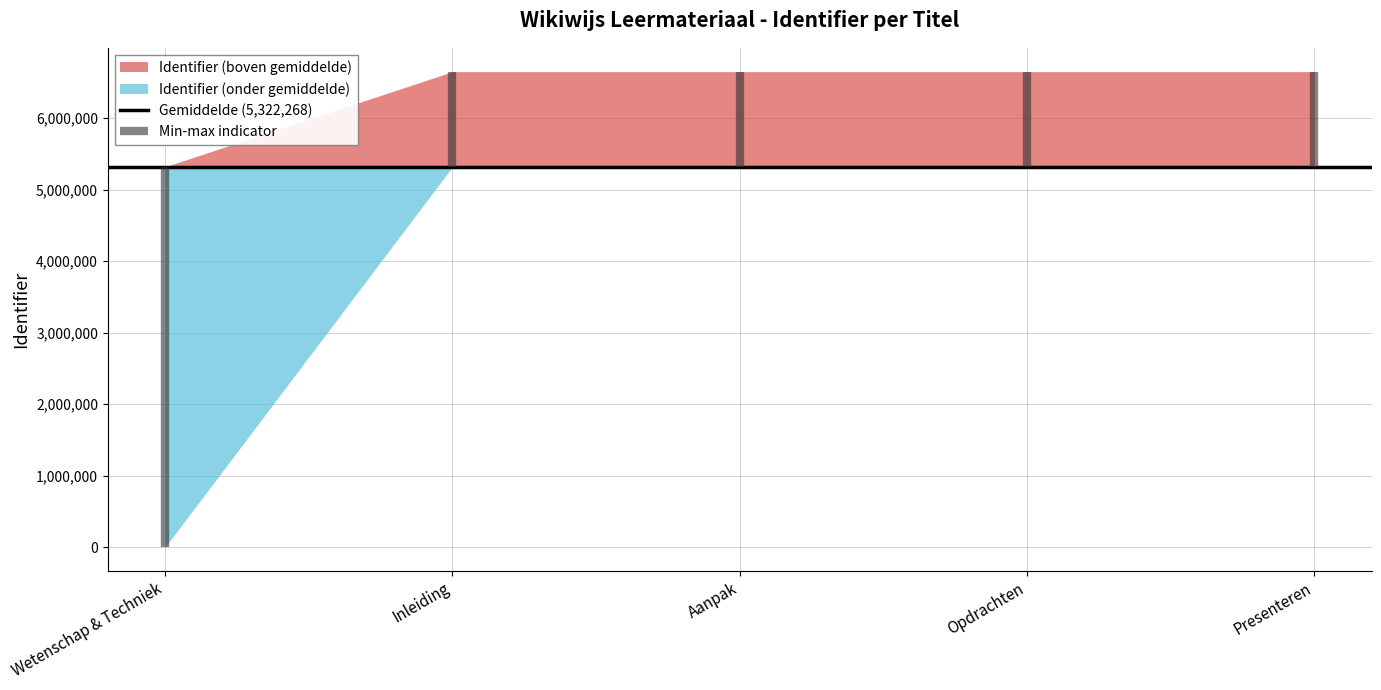

At which label is the value closest to 3326629?

Inleiding